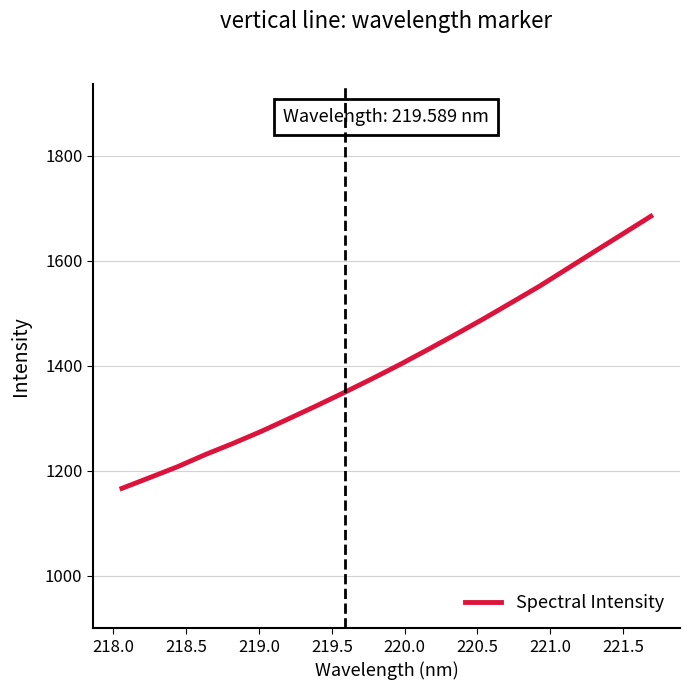

What is the greatest value displayed?

1684.8